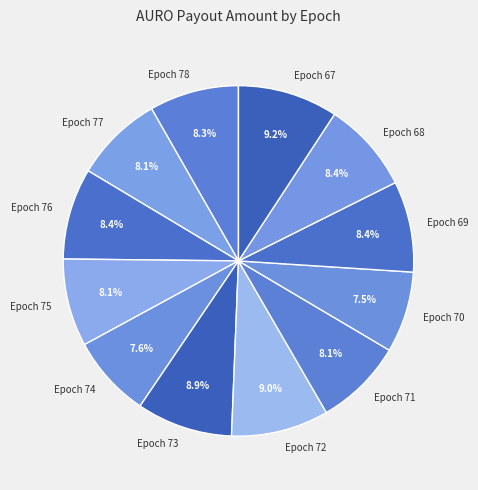

Does Epoch 76 represent more than half of the total?

No